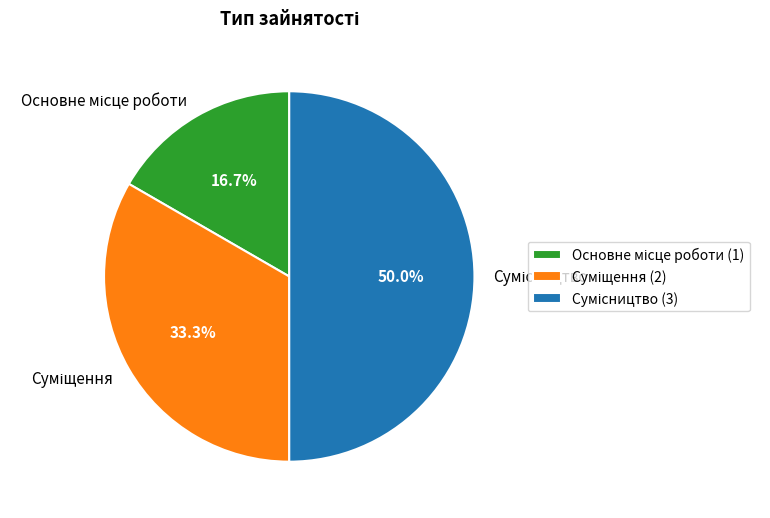

How many segments does this pie chart have?

3